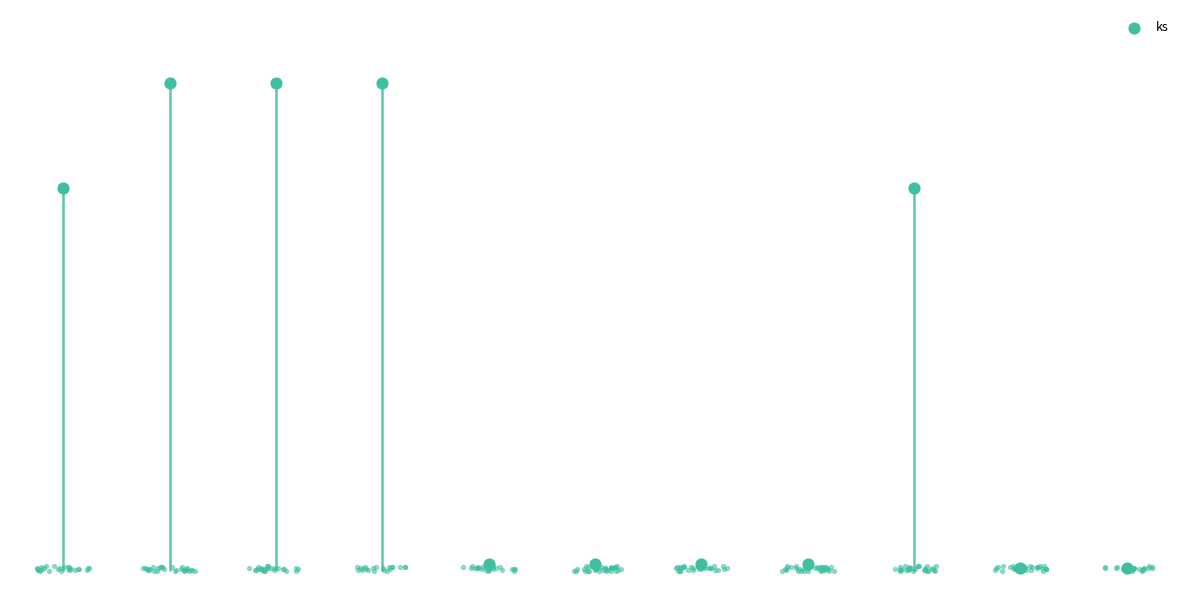

What is the change in value from 2 to 10?

-278